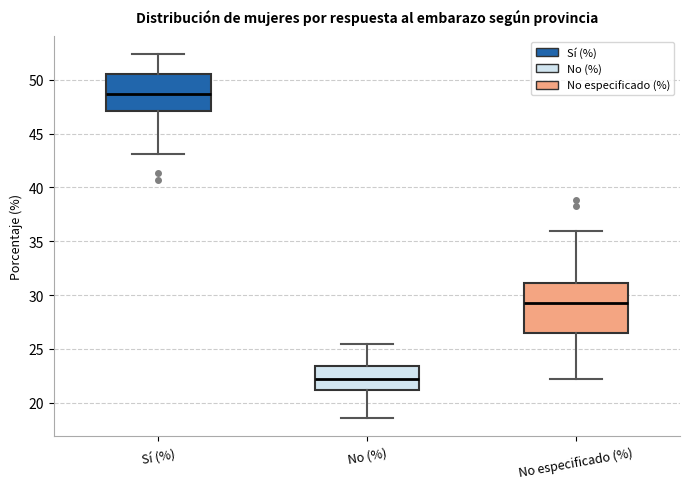

Reading left to right, transcribe this box plot: for each box, give where its median line is, the range the box spans, and where its two whiskers end, as read against the y-axis. The values are not printed on the chart, so give them approximately, as read against the axis.

Sí (%): median 48.5, box 47.0 to 50.5, whiskers 43.0 to 52.5
No (%): median 22.0, box 21.0 to 23.5, whiskers 18.5 to 25.5
No especificado (%): median 29.5, box 26.5 to 31.0, whiskers 22.0 to 36.0